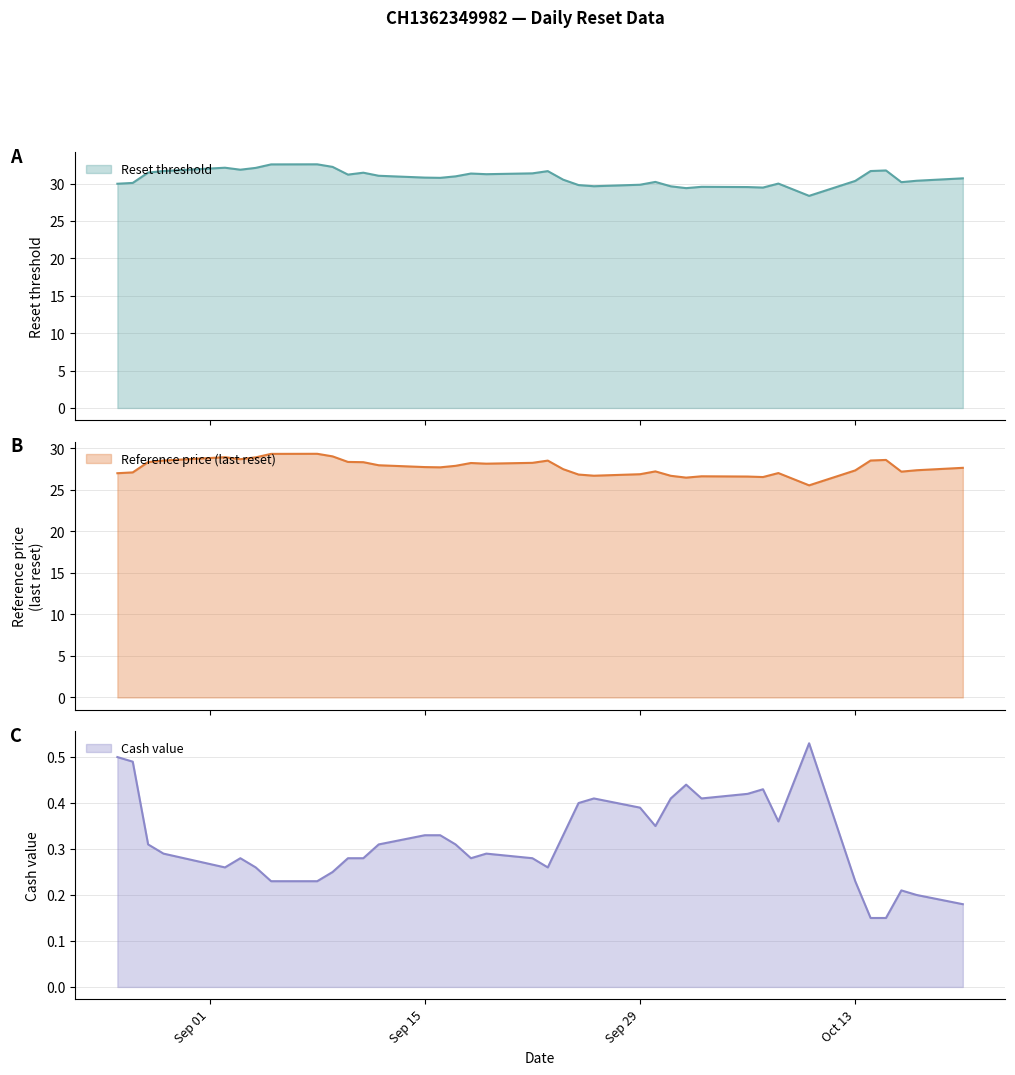

The value of Reset threshold at 31 is 52.7. True or false?

False